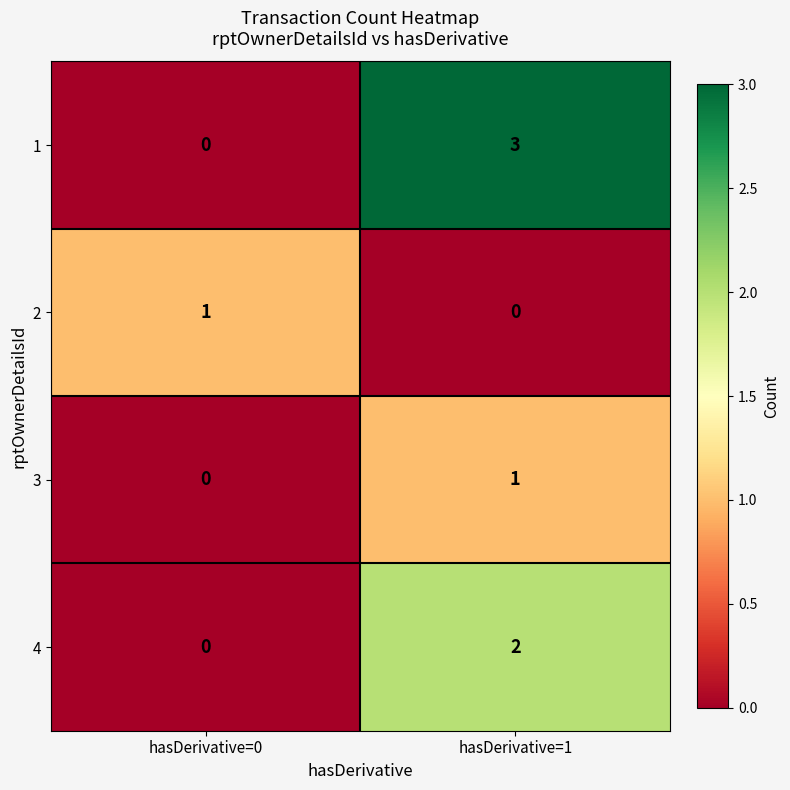

Read the 1 value at hasDerivative=1.

3